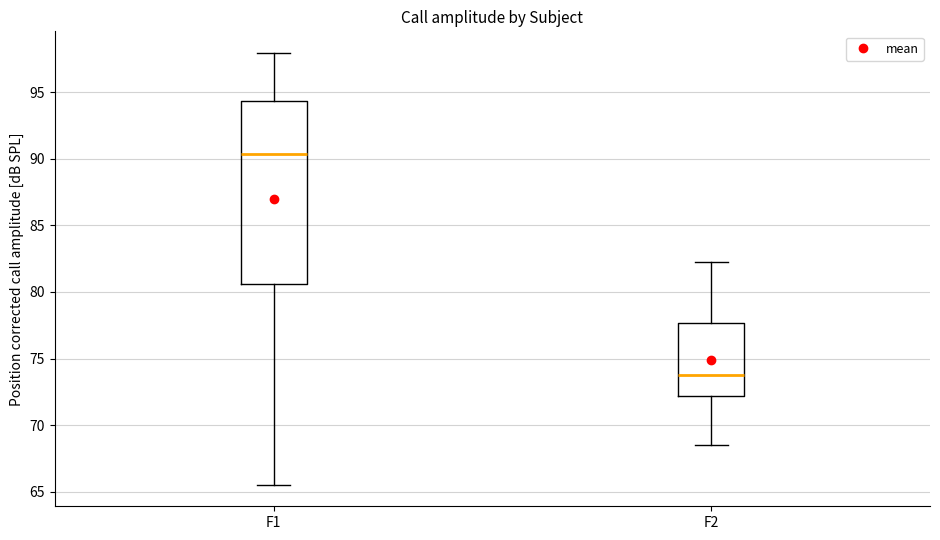

Which box is the tallest, from its lower edge to its upper edge?

F1